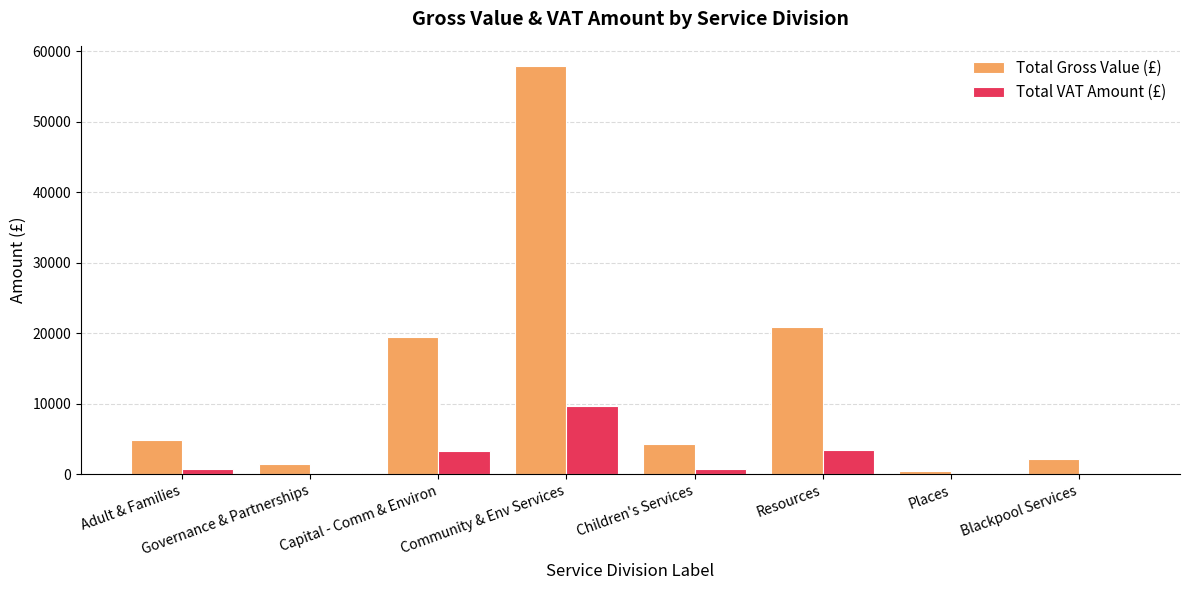

What are all the series names shown in the legend?

Total Gross Value (£), Total VAT Amount (£)